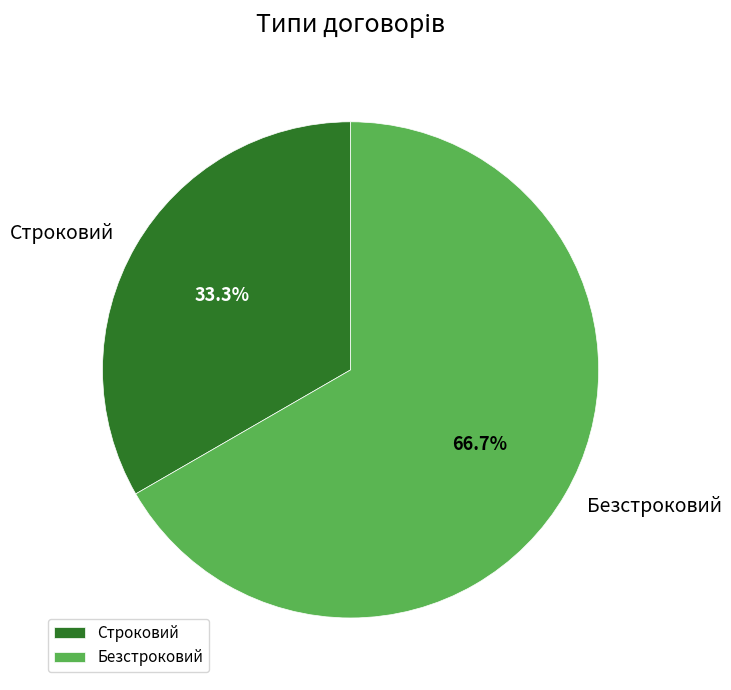

Which has a higher value, Безстроковий or Строковий?

Безстроковий